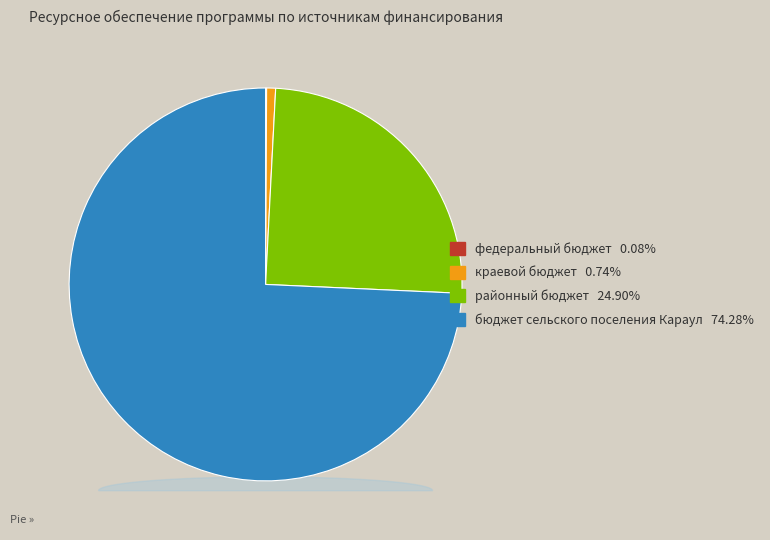

How many segments does this pie chart have?

4